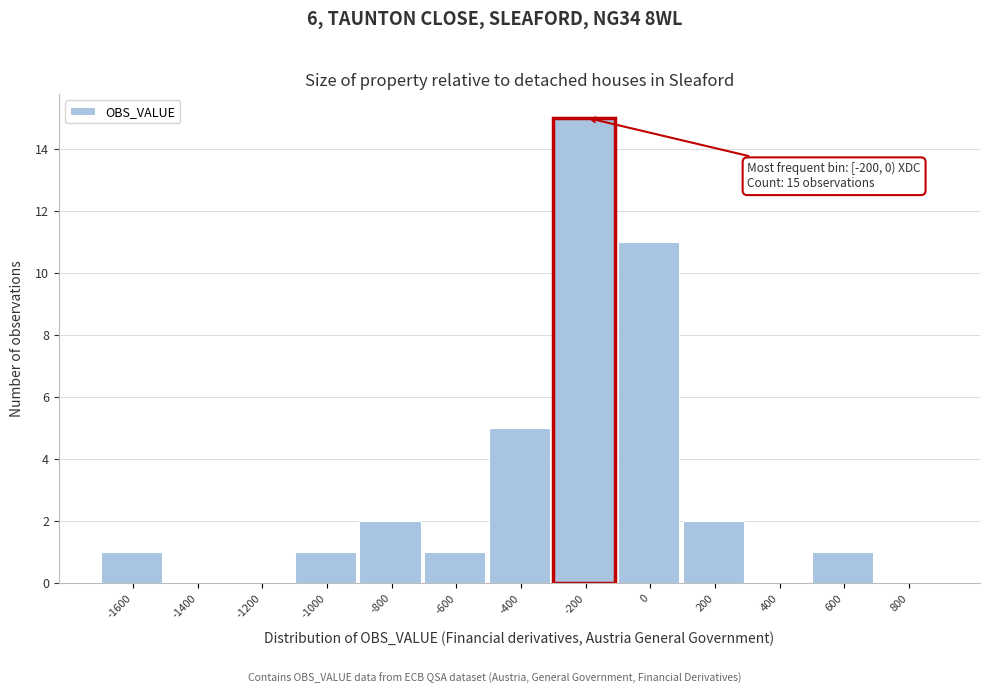

At which label is the value closest to 7?

-400